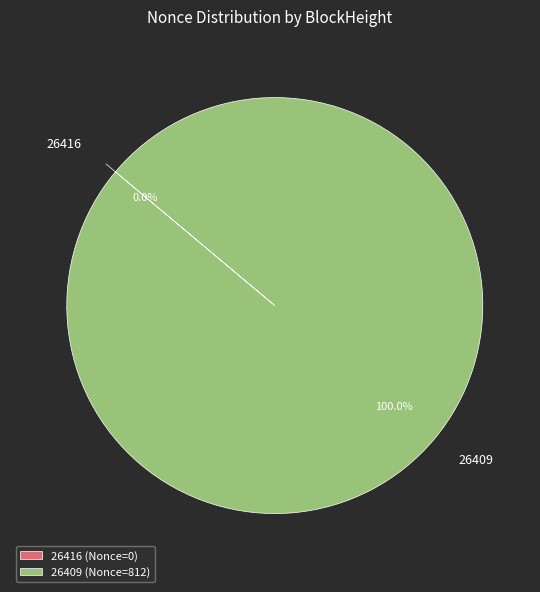

To the nearest percent, what is the difference between the 26409 and 26416 slice percentages?

100%